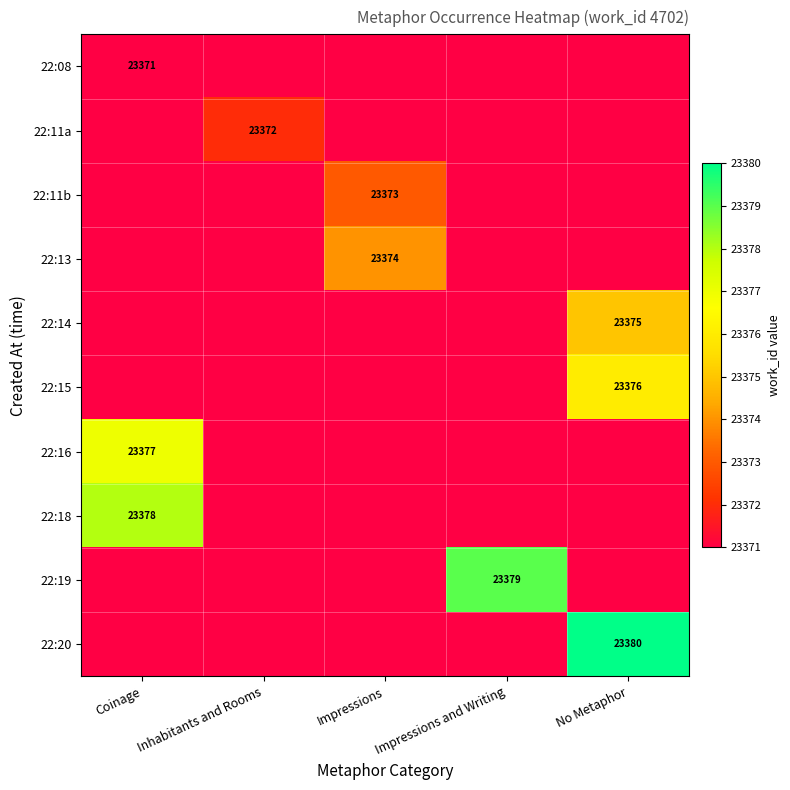

How many values in 22:08 are above zero?

1